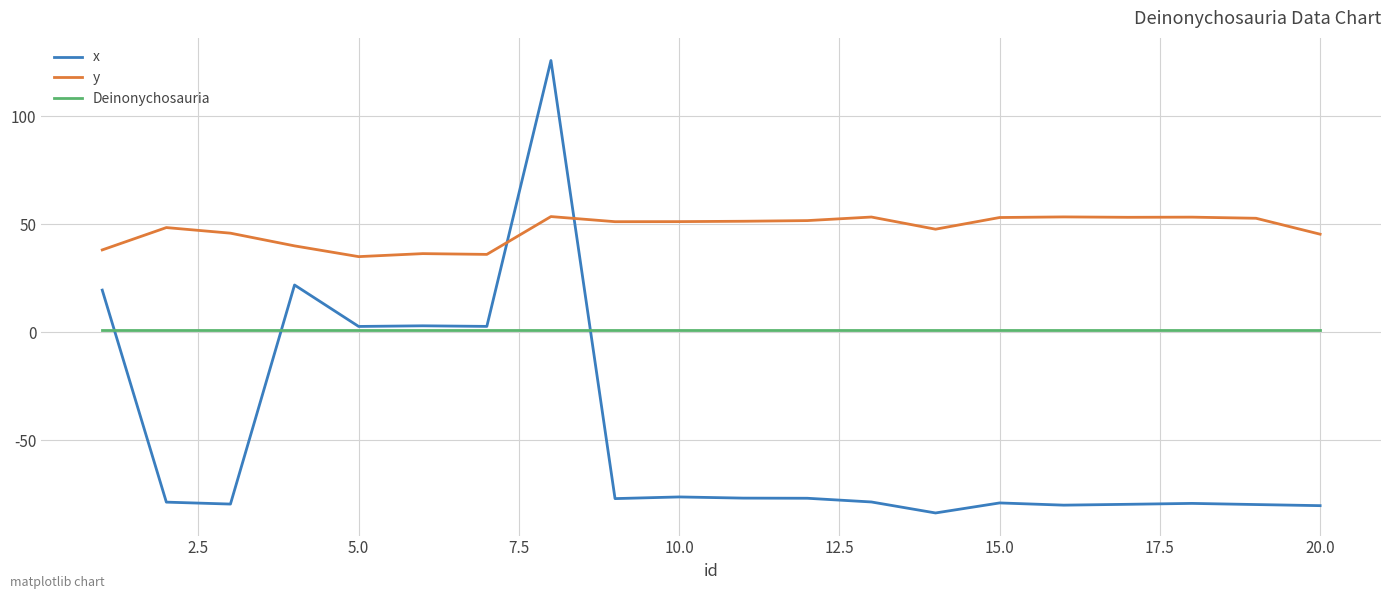

Which series has the widest spread of values?

x